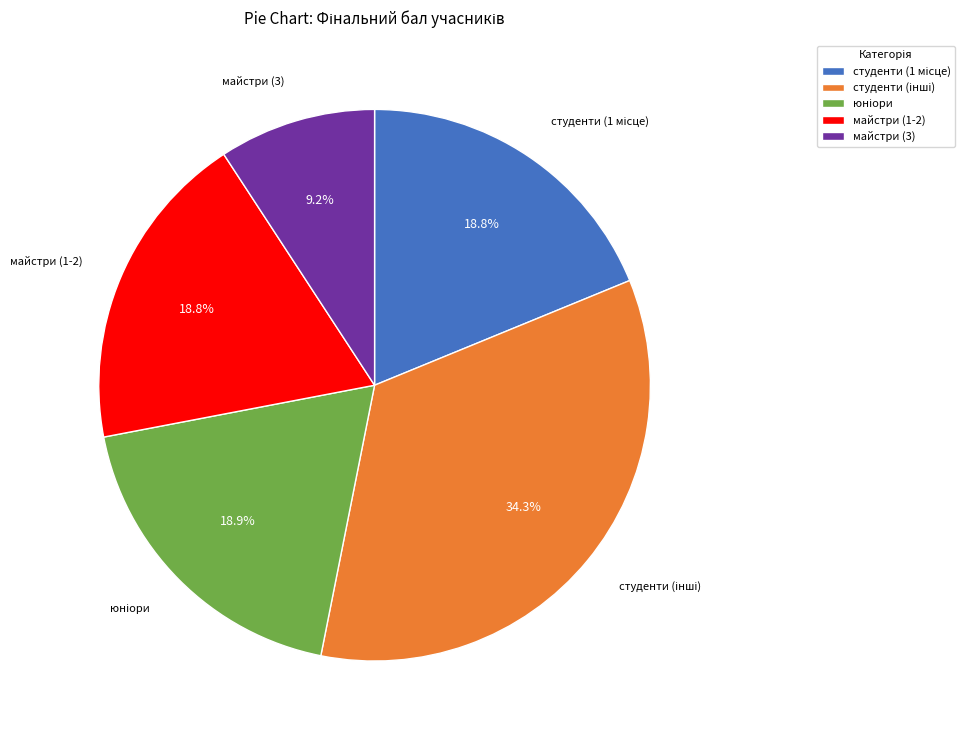

Approximately how many times larger is the value at майстри (3) compared to майстри (1-2)?

0.5